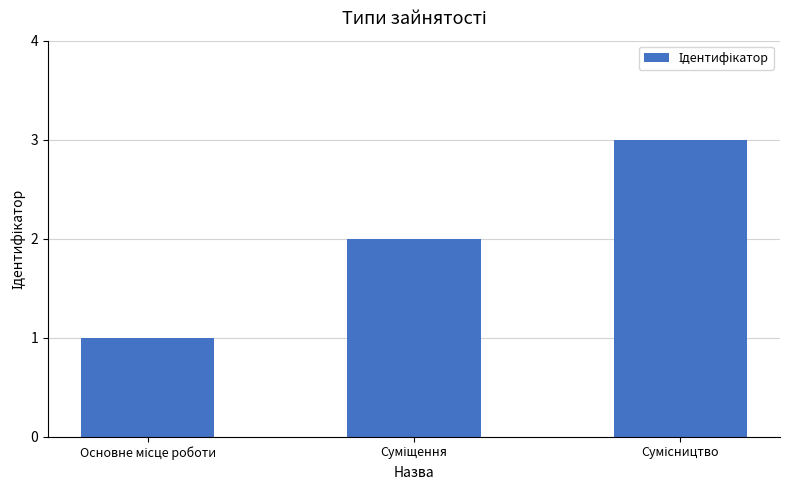

What is the sum of all values?

6